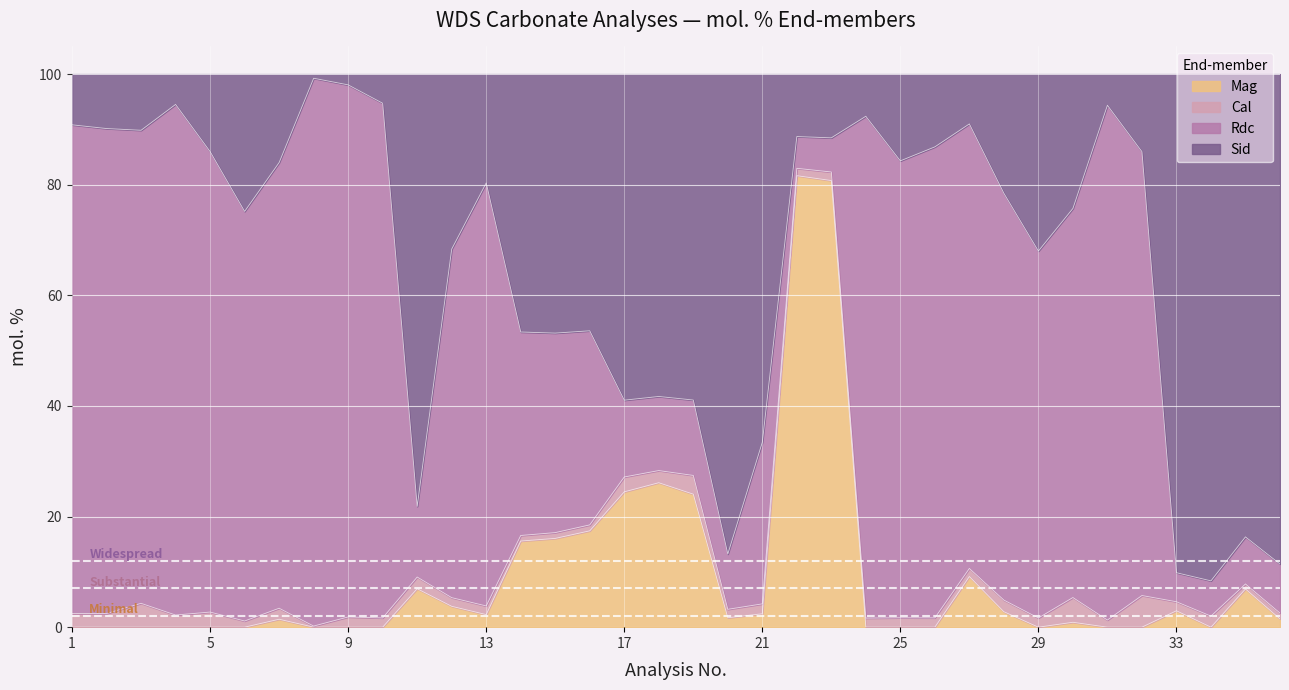

What is the maximum value for Mag?

81.6